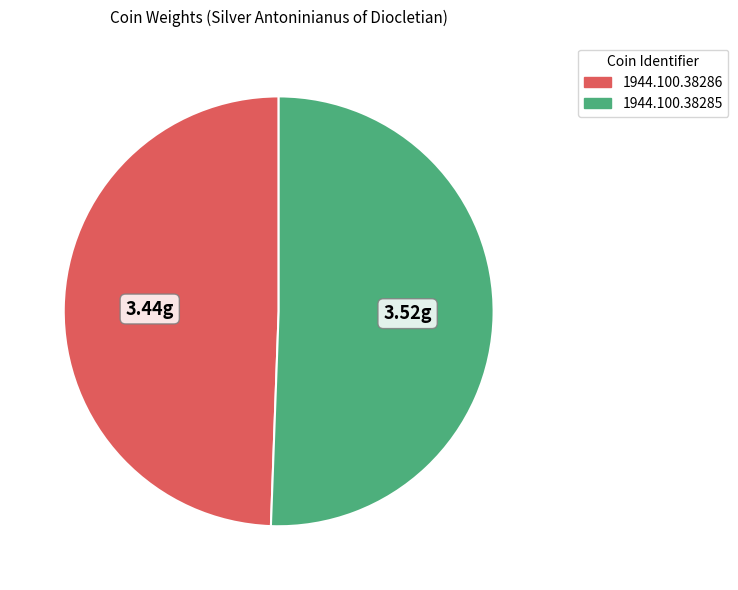

Is 1944.100.38286 the majority of the pie?

No